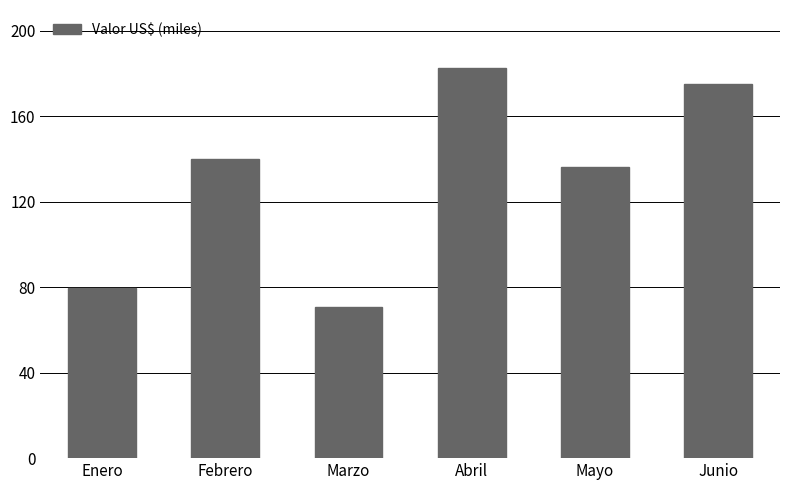

True or false: the data shows 70.8 at Marzo.

True